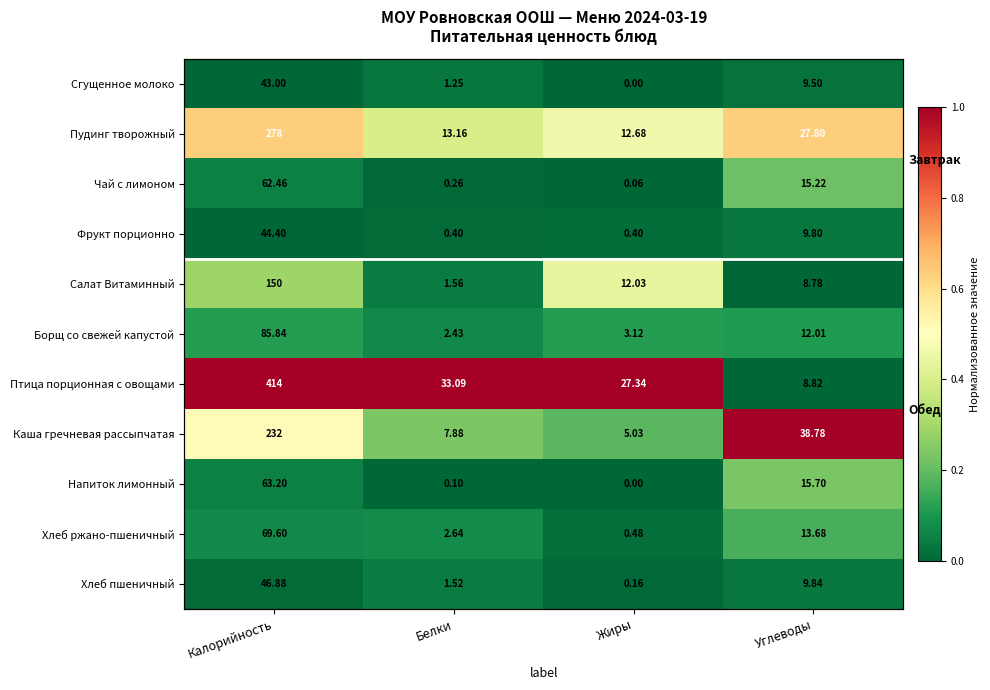

What is the maximum value shown in the chart?

1.0